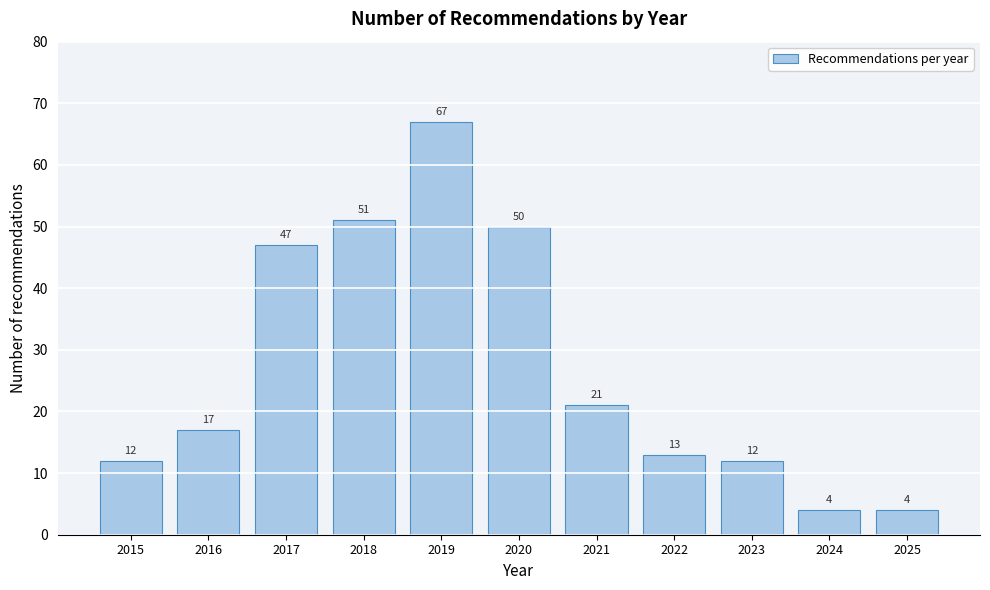

Reading right to left, list all the values displayed in this chart.

2025=4	2024=4	2023=12	2022=13	2021=21	2020=50	2019=67	2018=51	2017=47	2016=17	2015=12